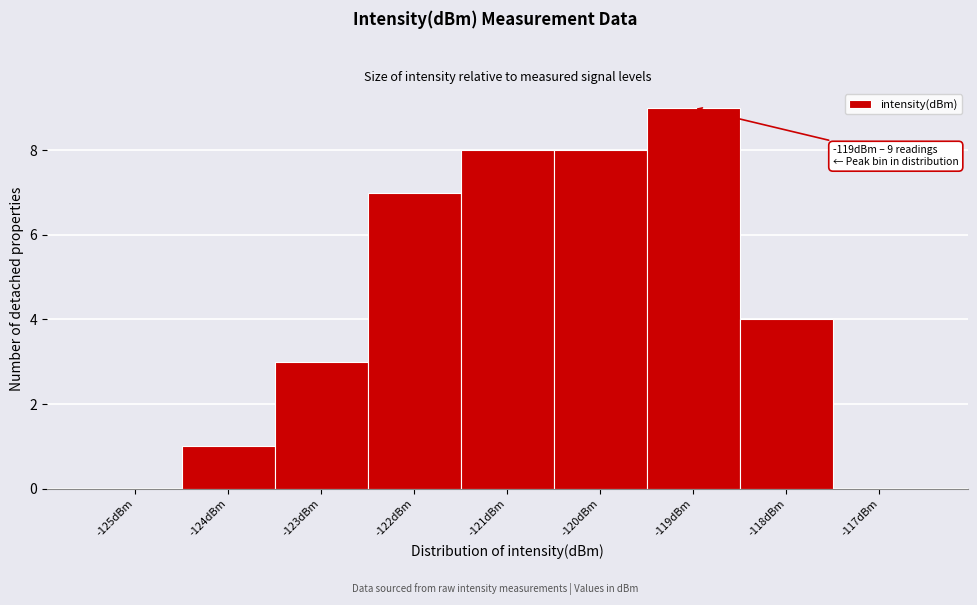

Reading right to left, what are all the values shown in this chart?

-117dBm=0	-118dBm=4	-119dBm=9	-120dBm=8	-121dBm=8	-122dBm=7	-123dBm=3	-124dBm=1	-125dBm=0